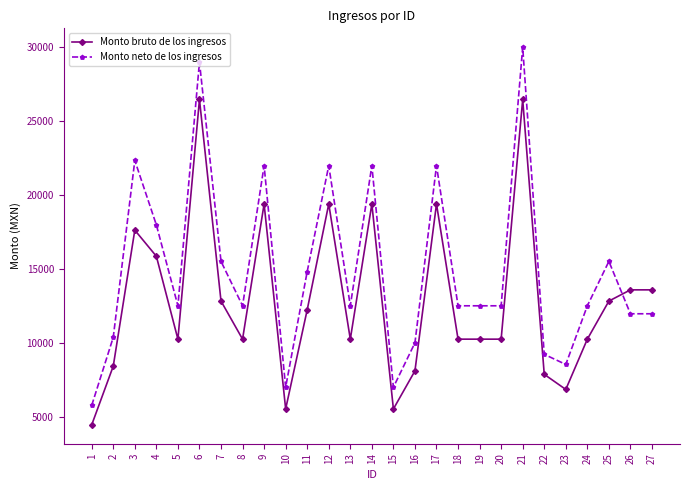

What is the spread (max minus min) of values at 10?

1466.9